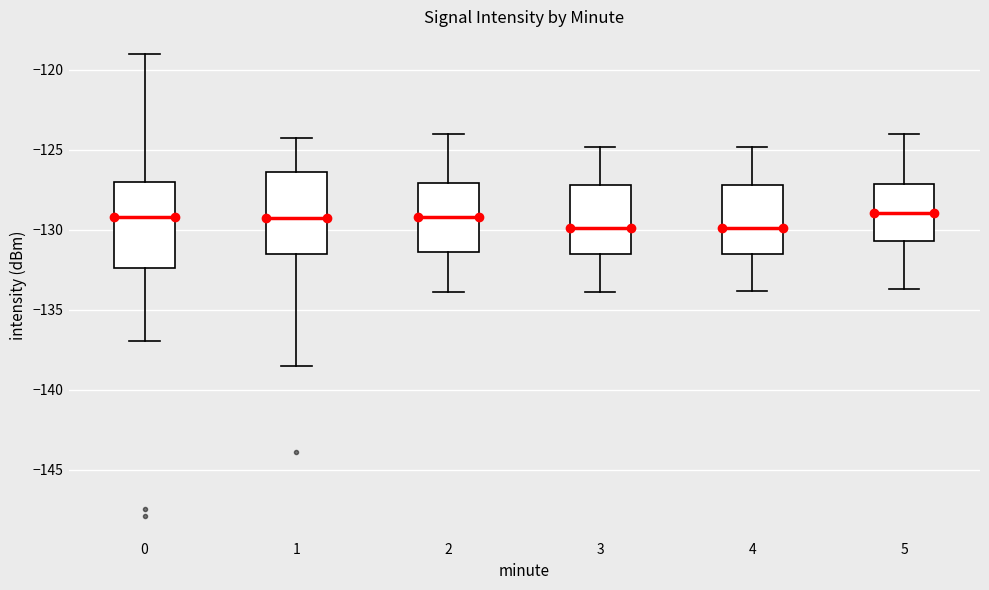

Reading left to right, transcribe this box plot: for each box, give where its median line is, the range the box spans, and where its two whiskers end, as read against the y-axis. The values are not printed on the chart, so give them approximately, as read against the axis.

0: median -129.0, box -132.5 to -127.0, whiskers -137.0 to -119.0
1: median -129.5, box -131.5 to -126.5, whiskers -138.5 to -124.5
2: median -129.0, box -131.5 to -127.0, whiskers -134.0 to -124.0
3: median -130.0, box -131.5 to -127.0, whiskers -134.0 to -125.0
4: median -130.0, box -131.5 to -127.0, whiskers -134.0 to -125.0
5: median -129.0, box -130.5 to -127.0, whiskers -133.5 to -124.0